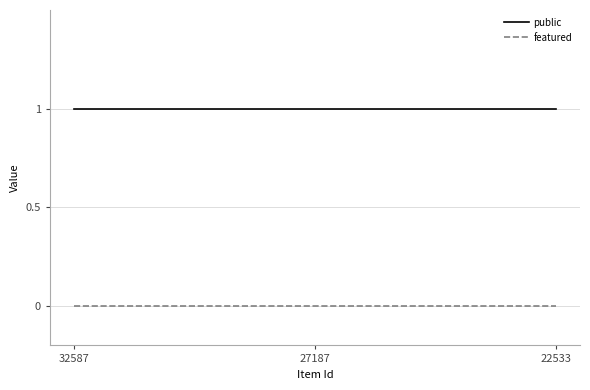

Is the value of public at 22533 greater than the value of featured at 32587?

Yes